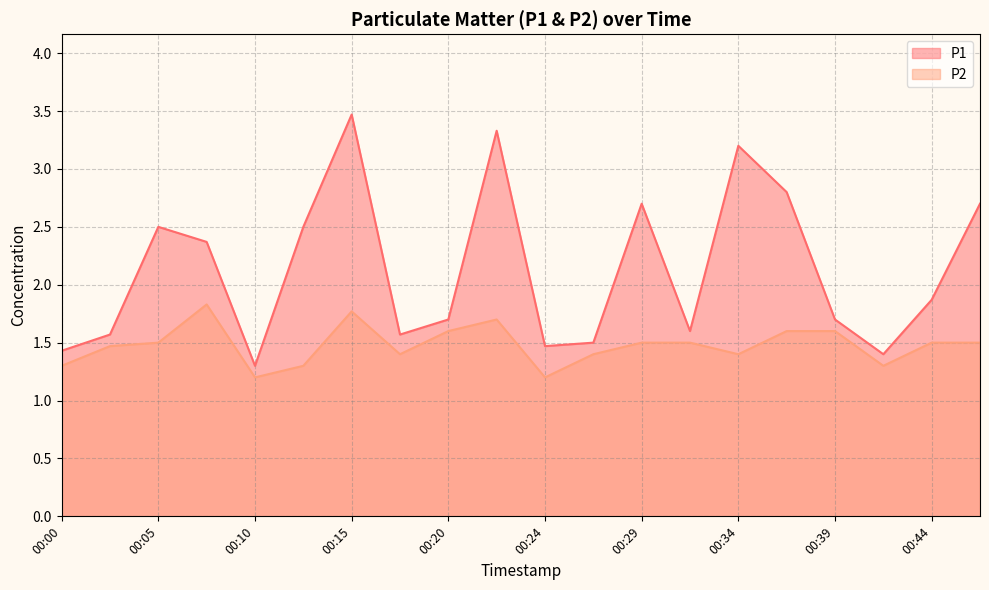

The P2 series shows 1.5 at 00:46. True or false?

True